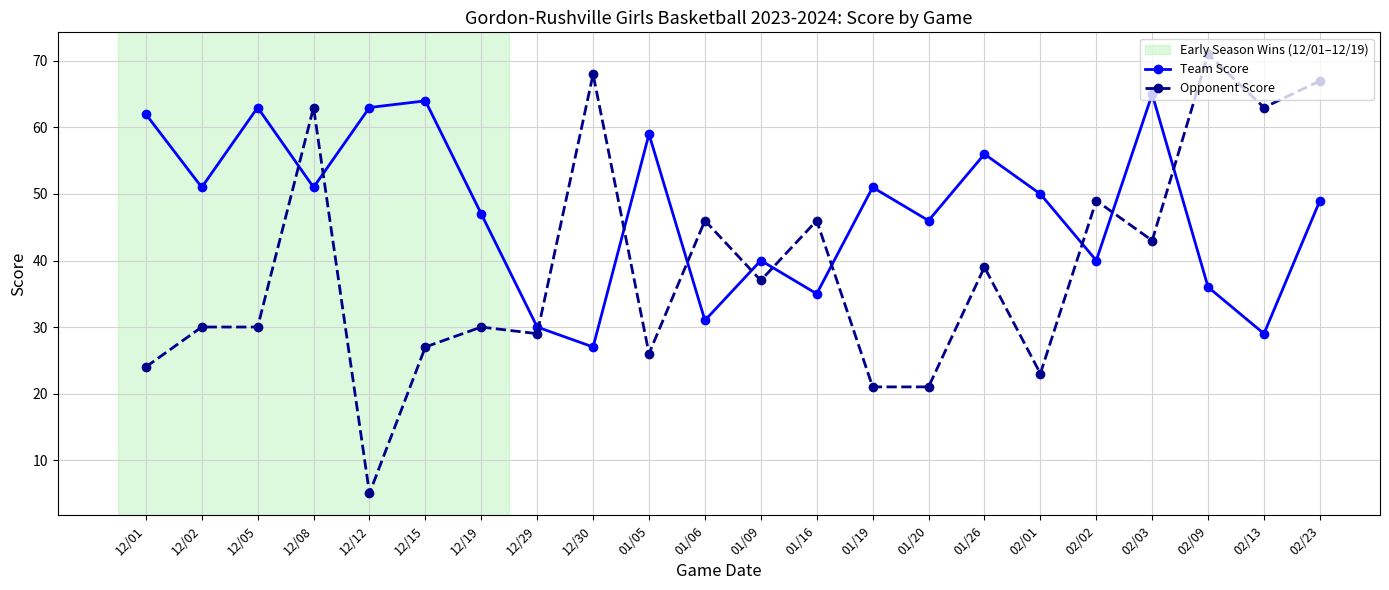

What is the total value across all series at 02/09?

107